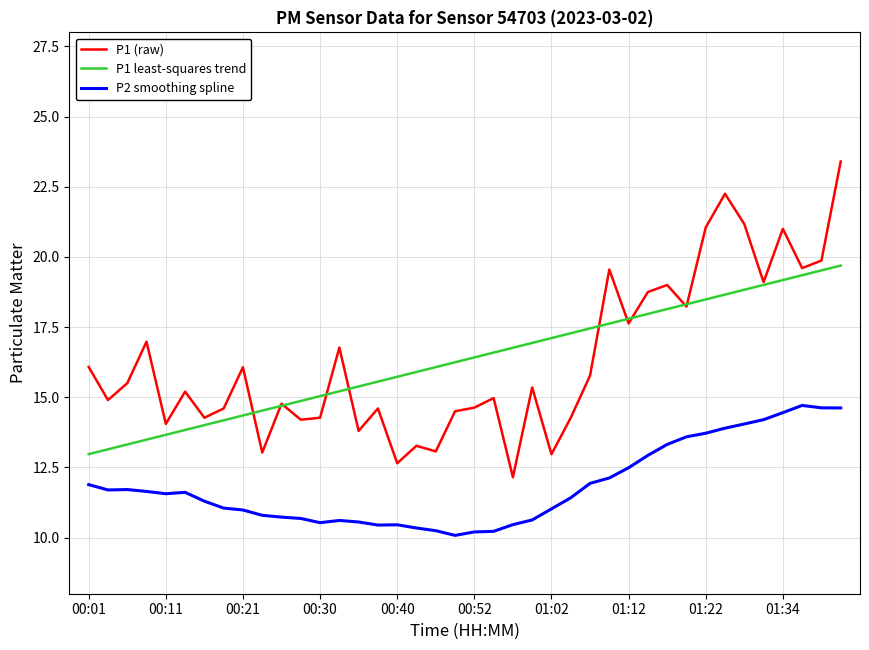

List the series in order of their peak value, lowest first.

P2 smoothing spline, P1 least-squares trend, P1 (raw)